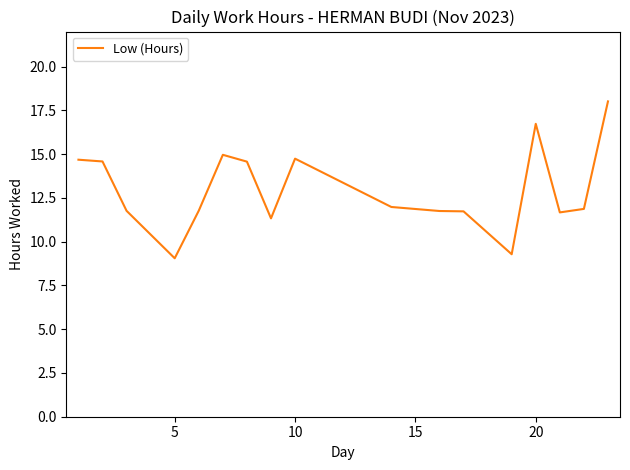

What is the greatest value displayed?

18.0